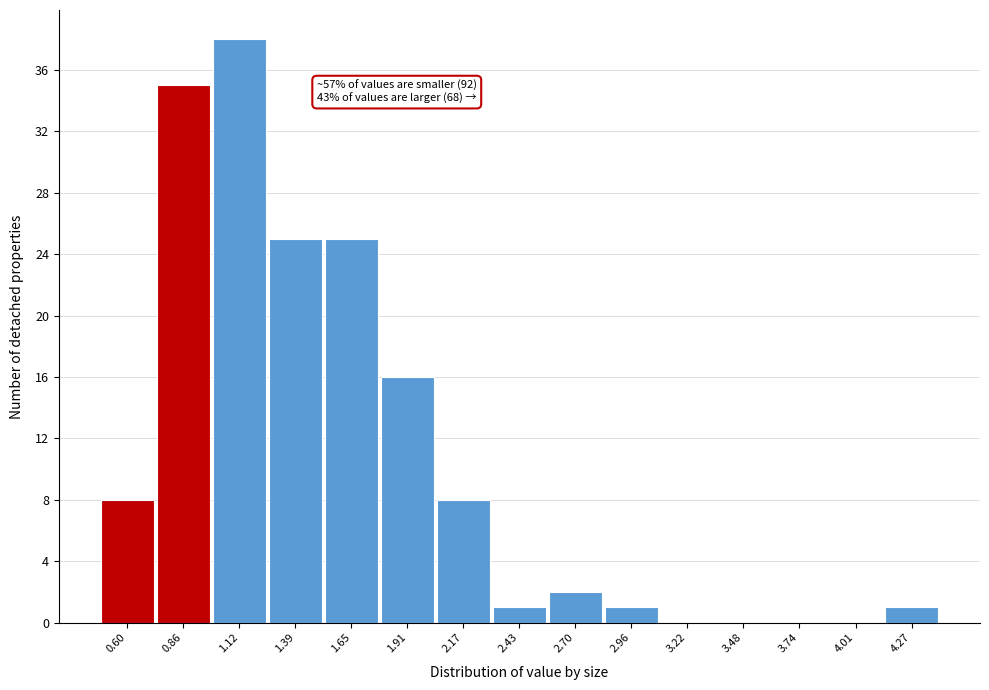

Reading left to right, extract all data points from this chart.

0.60=8	0.86=35	1.12=38	1.39=25	1.65=25	1.91=16	2.17=8	2.43=1	2.70=2	2.96=1	3.22=0	3.48=0	3.74=0	4.01=0	4.27=1